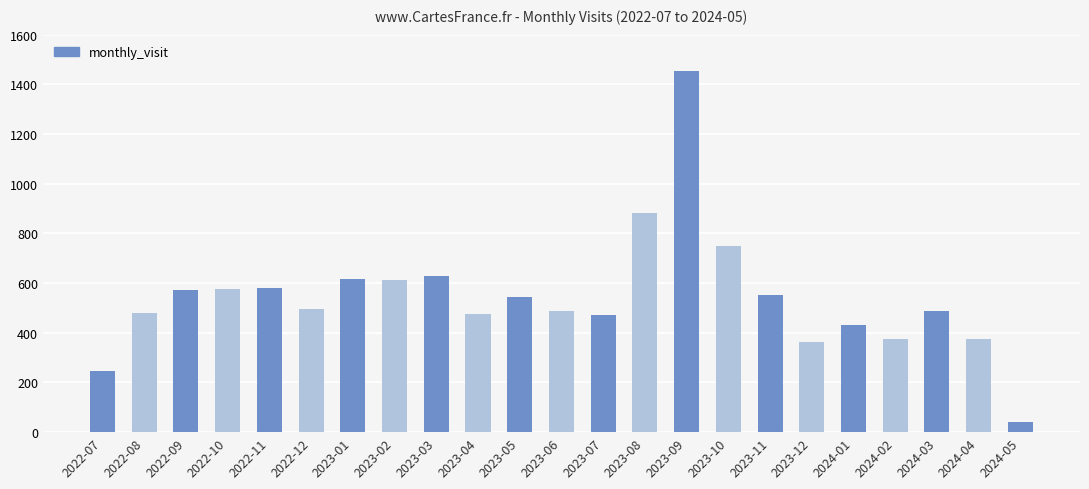

Read the value at 2023-01.

616